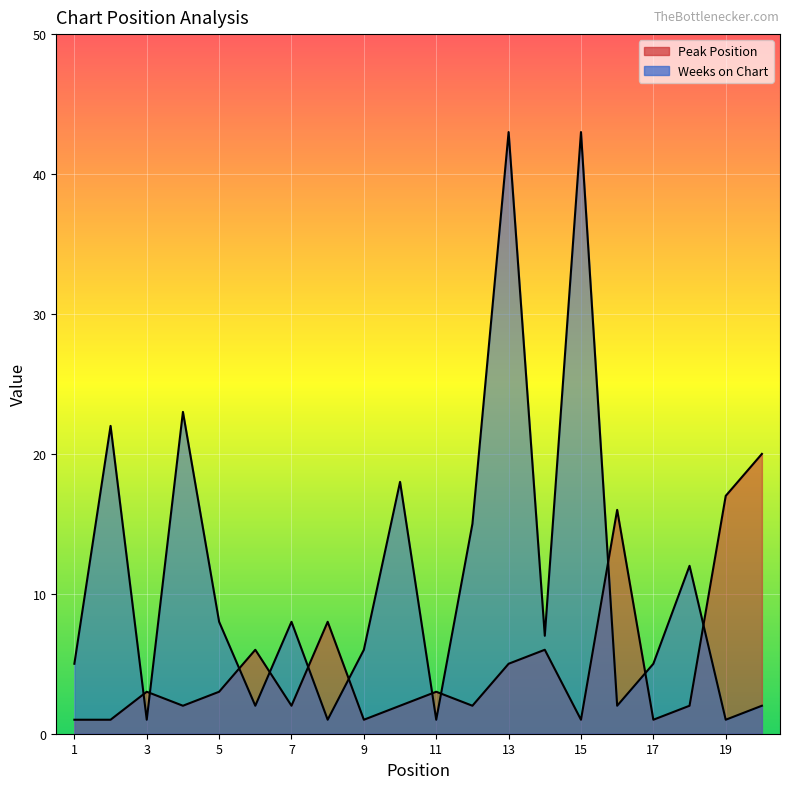

What is the total value across all series at 3?

4